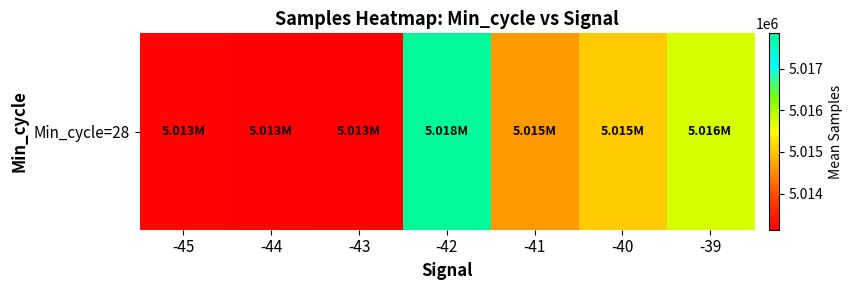

What is the minimum value shown in the chart?

5013130.0